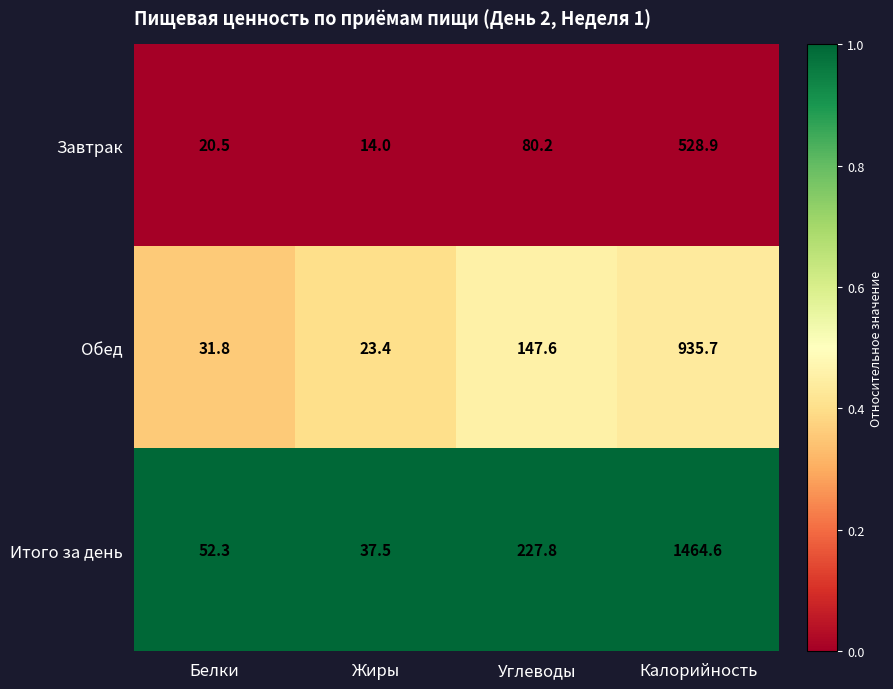

True or false: Обед has a value of 23.4 at Жиры.

True